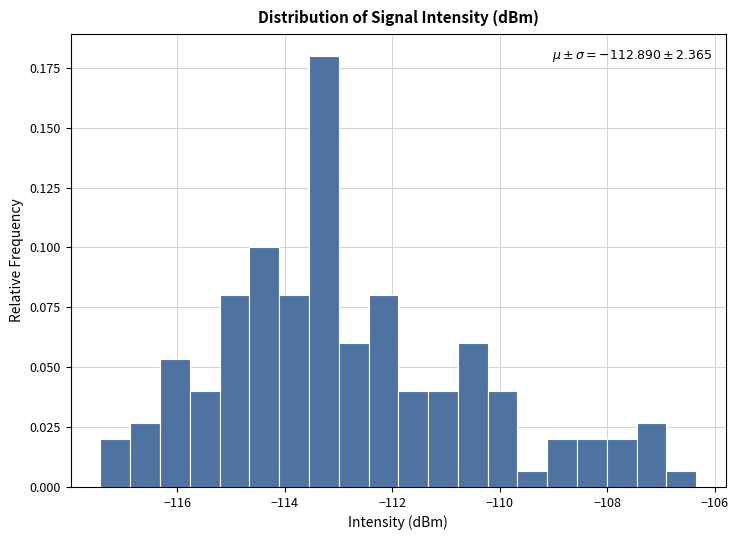

Around what value on the x-axis is the tallest bar? Give the approximate position of its centre, as read against the axis.

-113.2